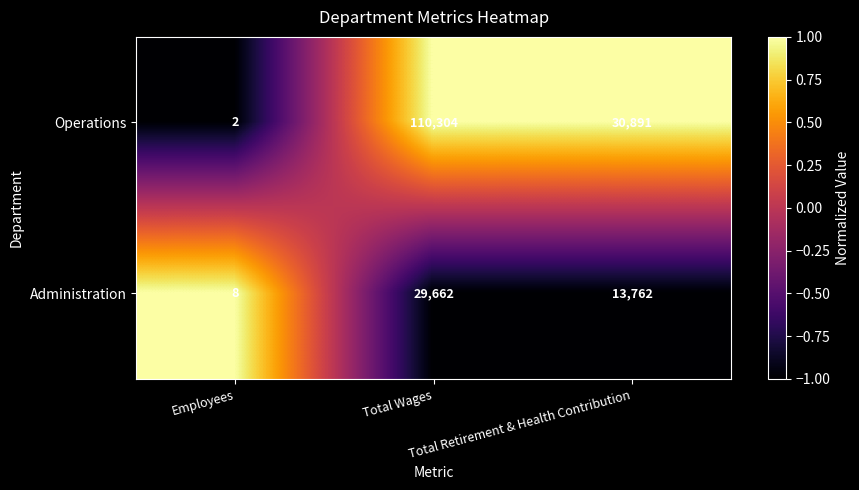

What is the sum of all Administration values?

43432